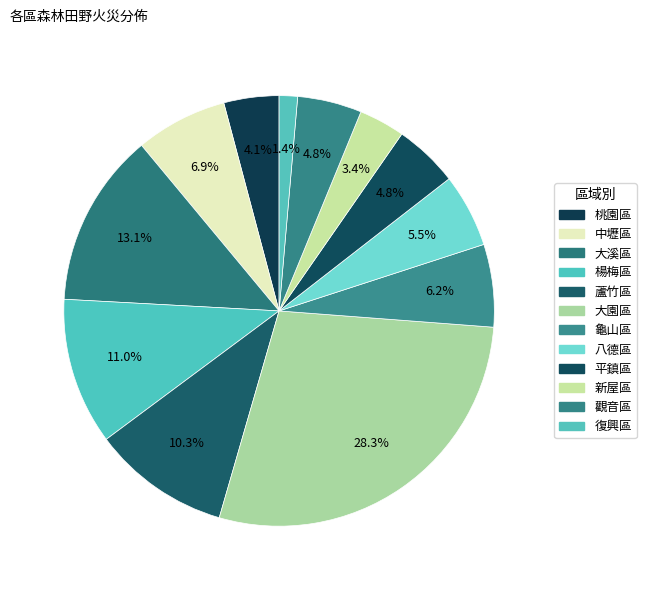

What is the largest slice in the pie chart?

大園區